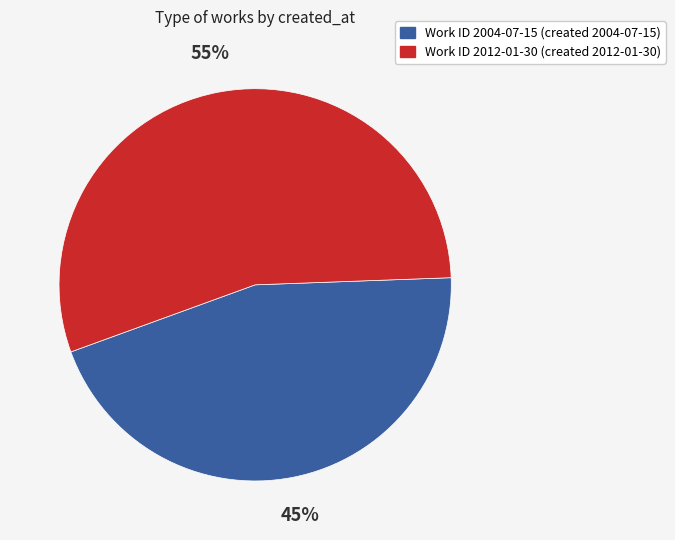

Does any single category account for the majority?

Yes